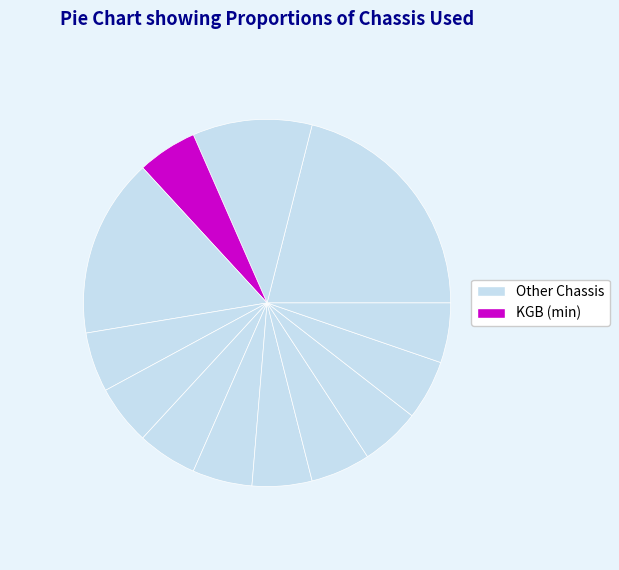

How many slices are in this pie chart?

13